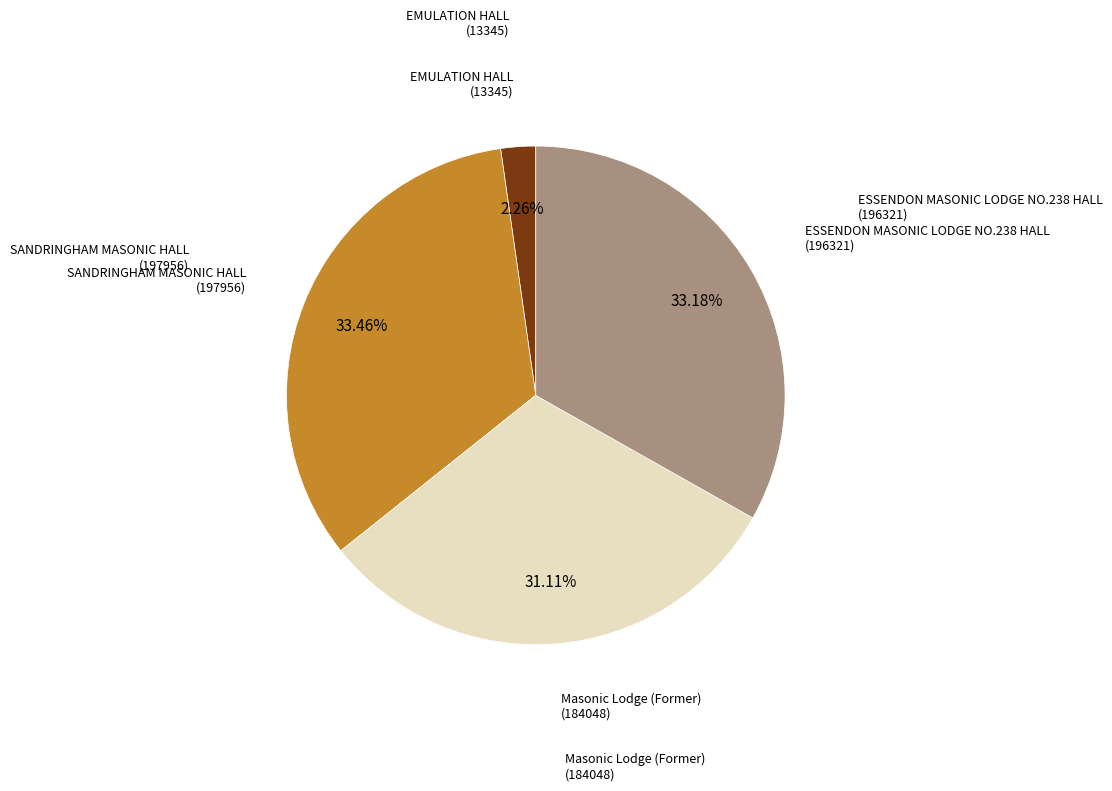

How many segments does this pie chart have?

4